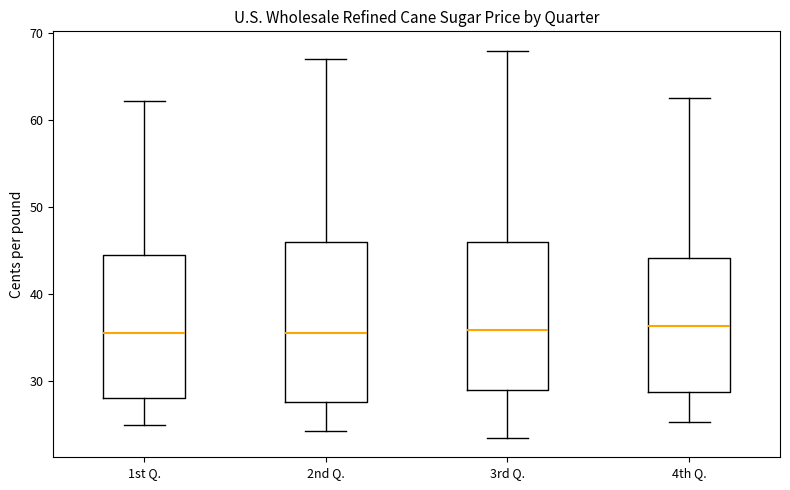

Comparing the boxes themselves (not the whiskers), which one is the tallest?

2nd Q.